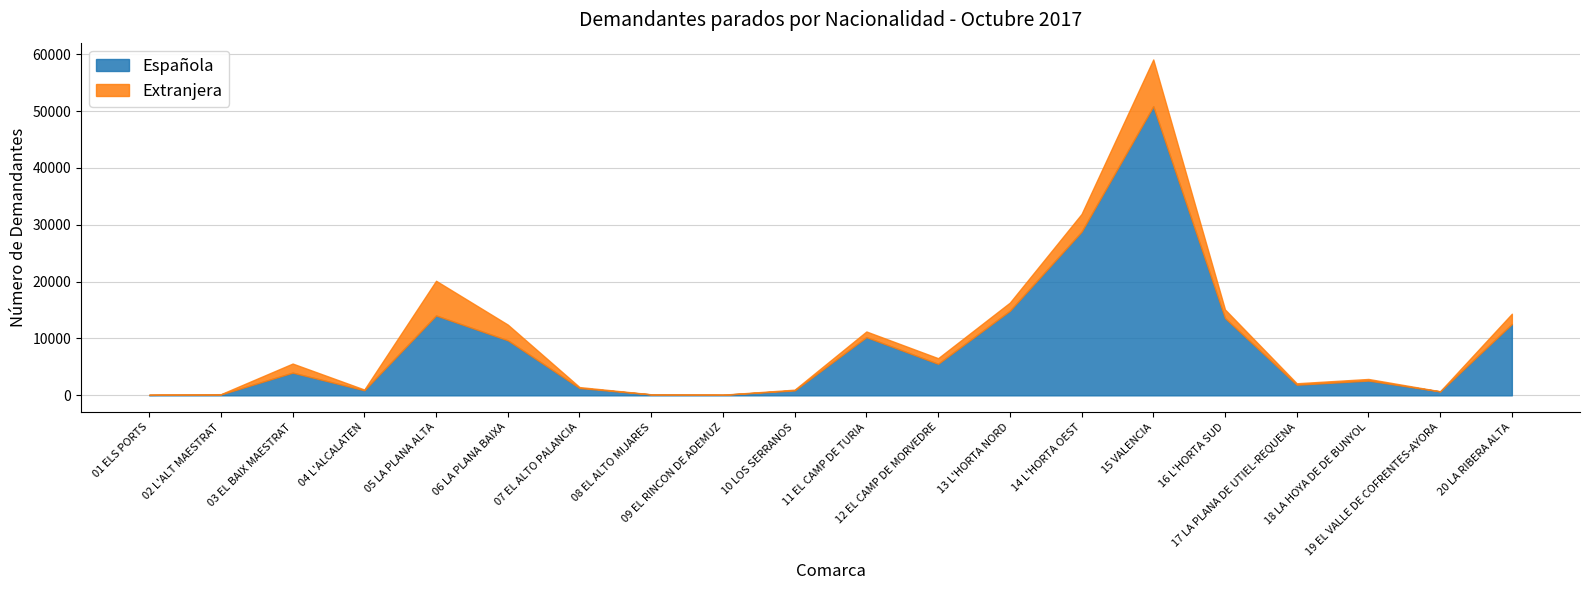

List the series in order of their overall mean, highest first.

Española, Extranjera